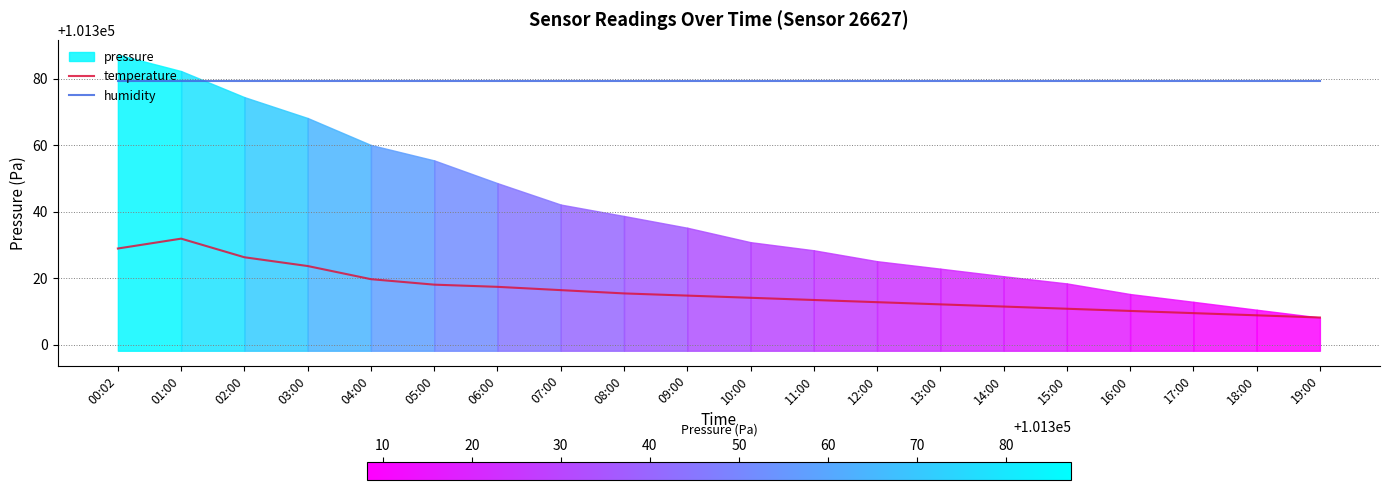

True or false: temperature and humidity intersect in this chart.

False